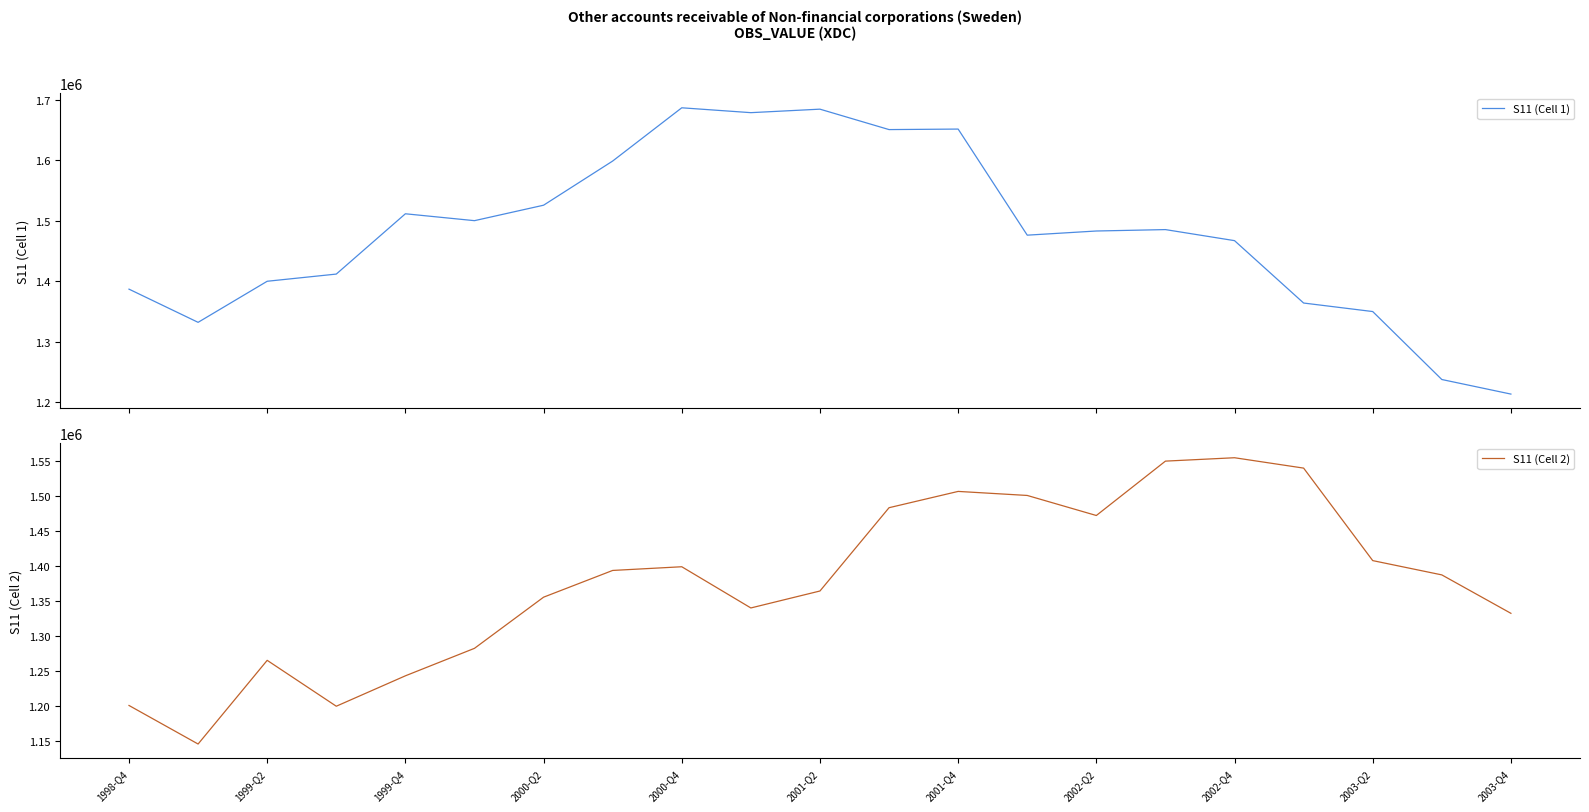

At which label is S11 (Cell 2) closest to 1349599?

2000-Q2